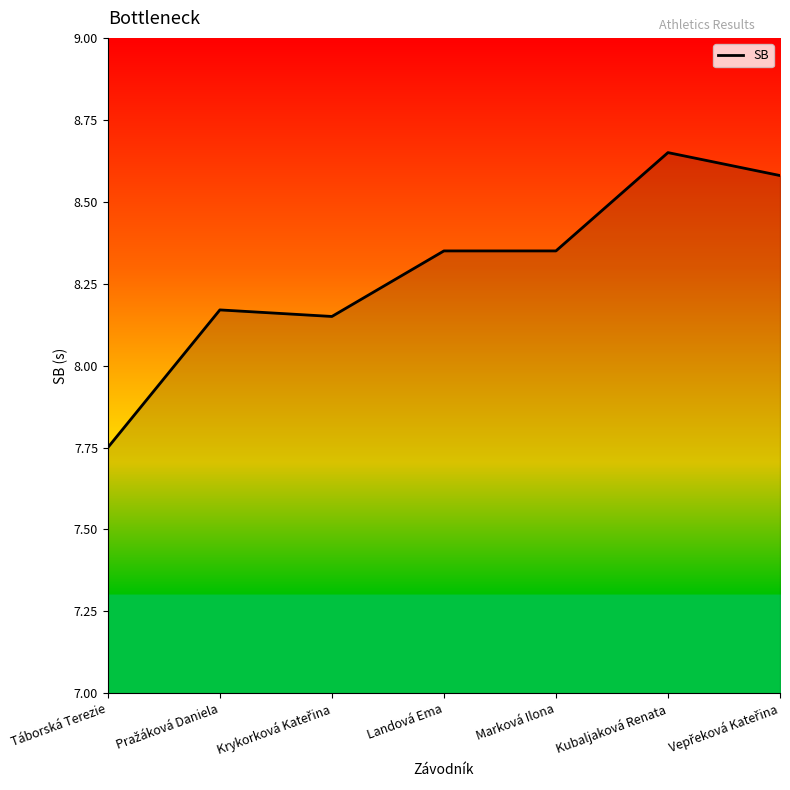

How many lines are shown in the chart?

1